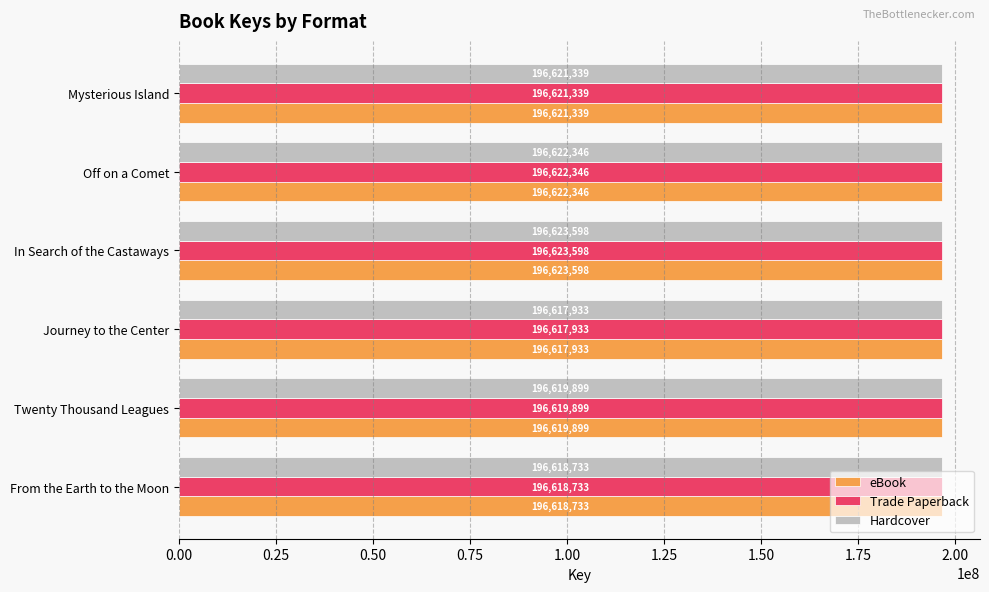

True or false: Hardcover has a value of 80991984 at Journey to the Center.

False